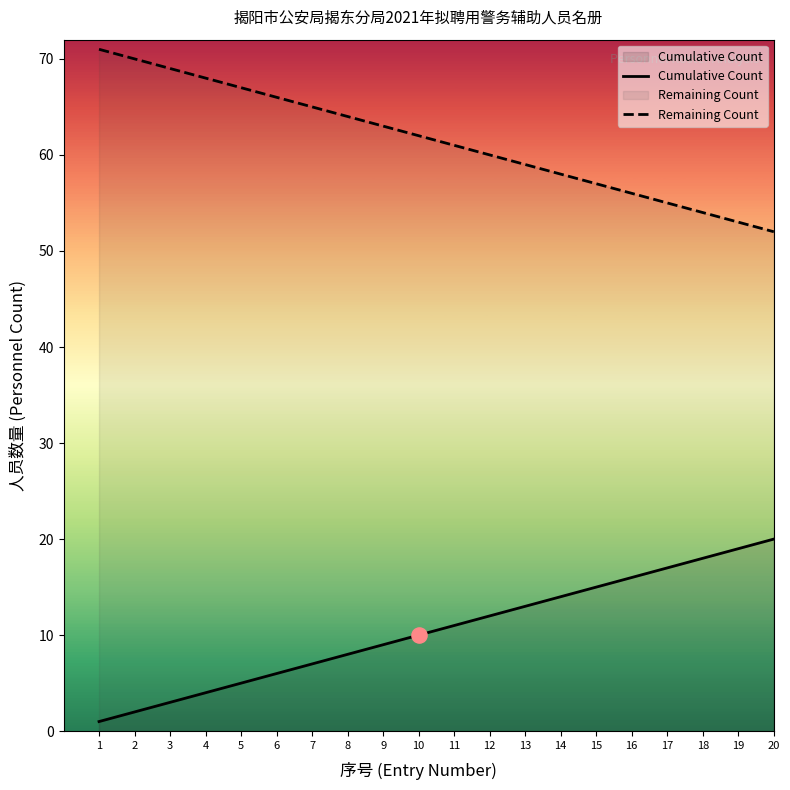

Which series has the largest total across all categories?

Remaining Count